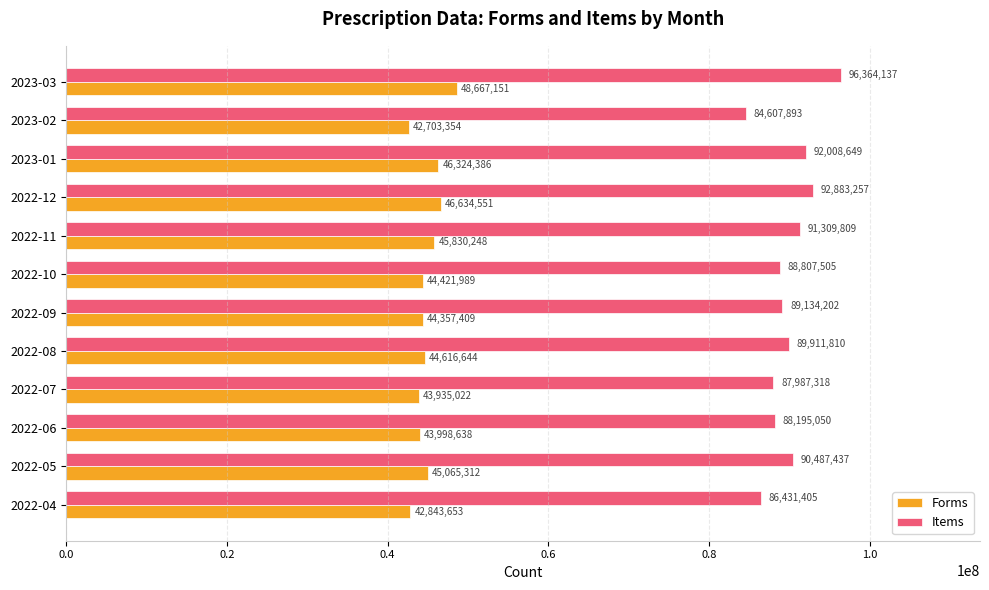

What is the difference between the highest and lowest values at 2022-11?

45479561